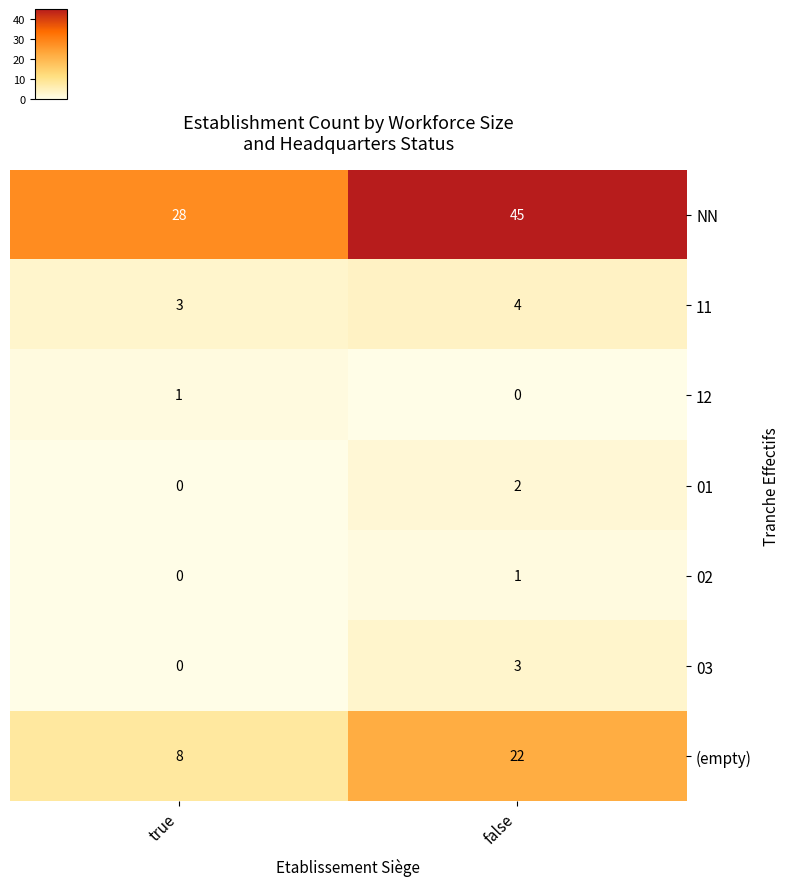

The NN series shows 9 at true. True or false?

False